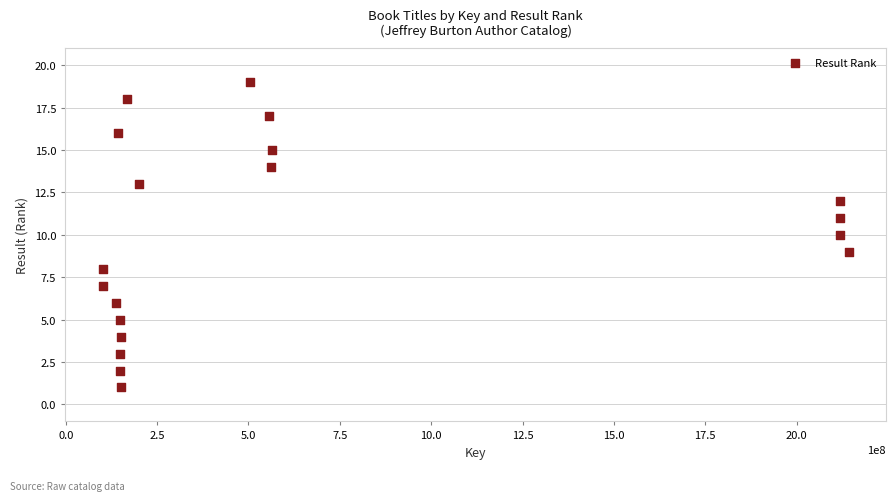

What is the range of Y values (max minus min)?

18